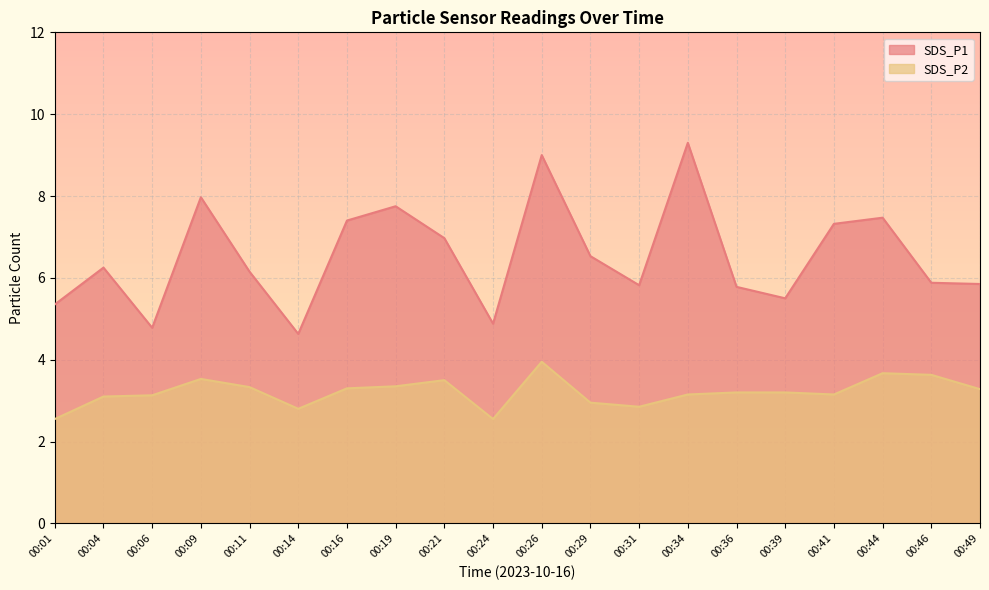

At 00:44, list the series in order from largest to smallest.

SDS_P1, SDS_P2